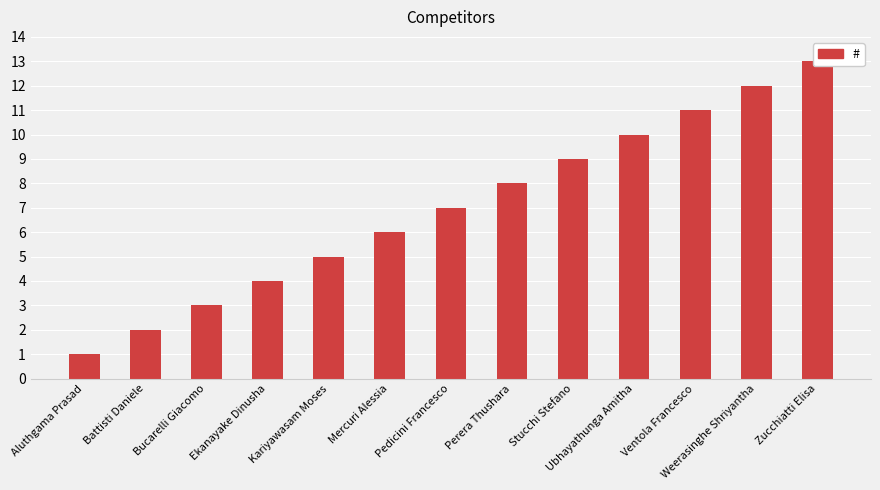

What position from the right is Aluthgama Prasad?

13